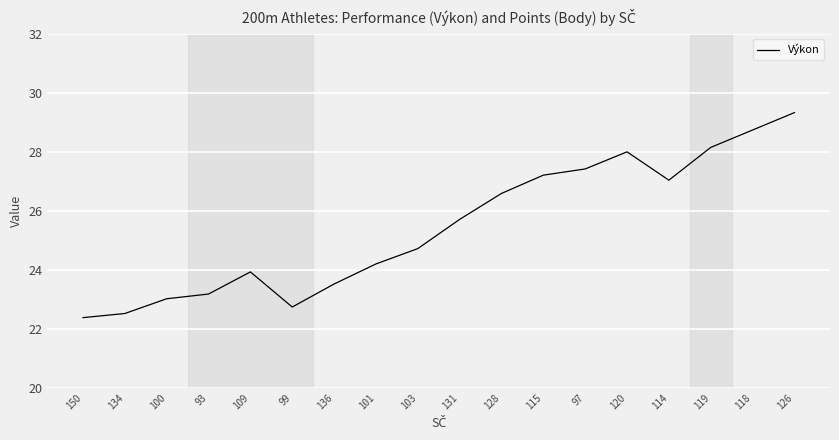

What is the change in value from 93 to 128?

+3.4